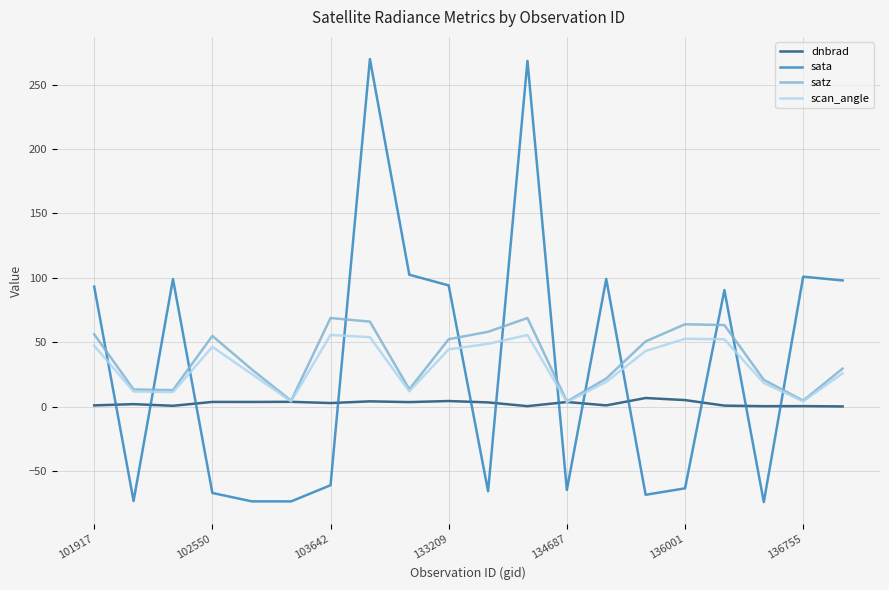

True or false: sata and satz intersect in this chart.

True